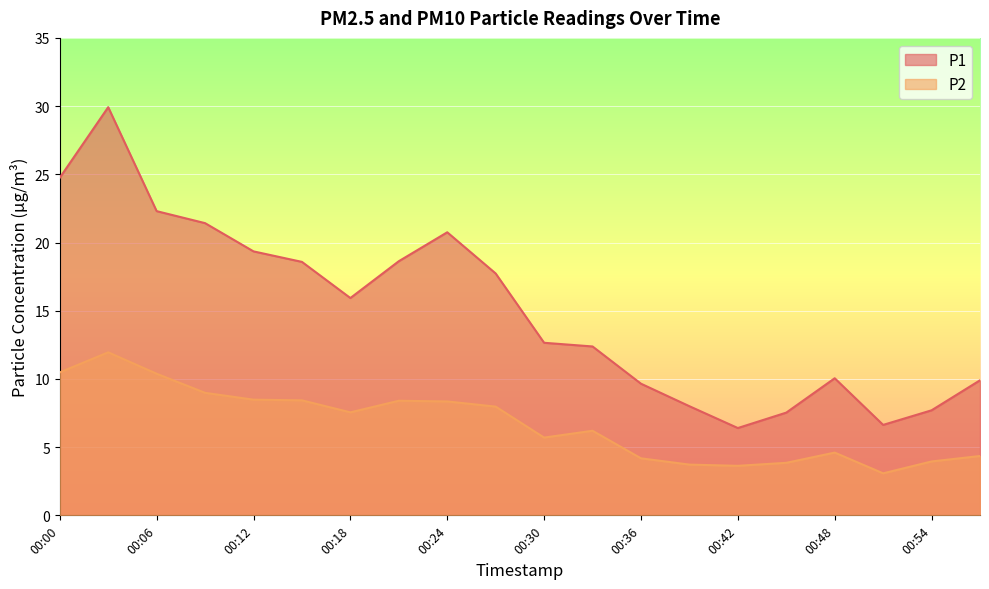

What are all the series names shown in the legend?

P1, P2